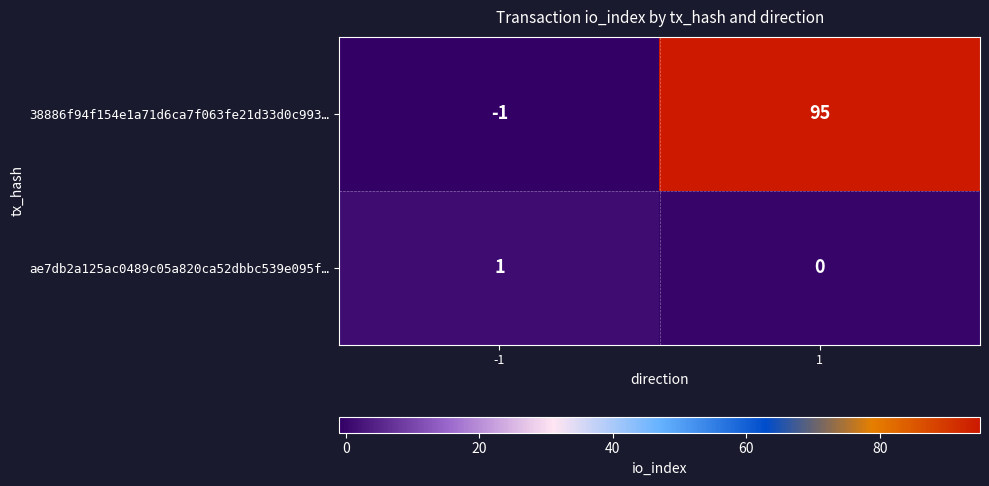

Is it true that 38886f94f154e1a71d6ca7f063fe21d33d0c993… equals 95 at 1?

True